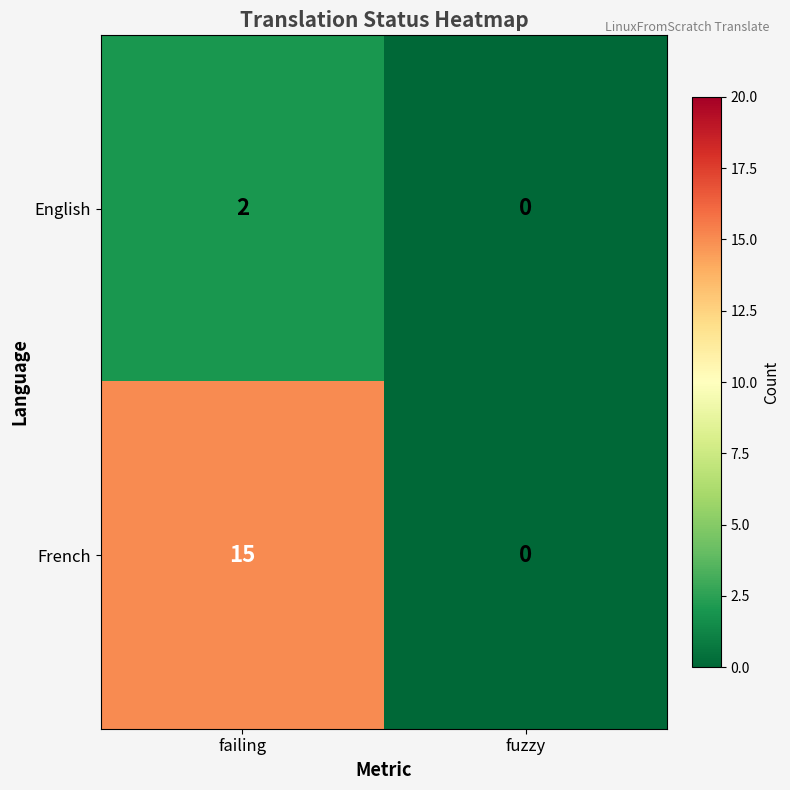

Which category has the highest value across all series?

failing